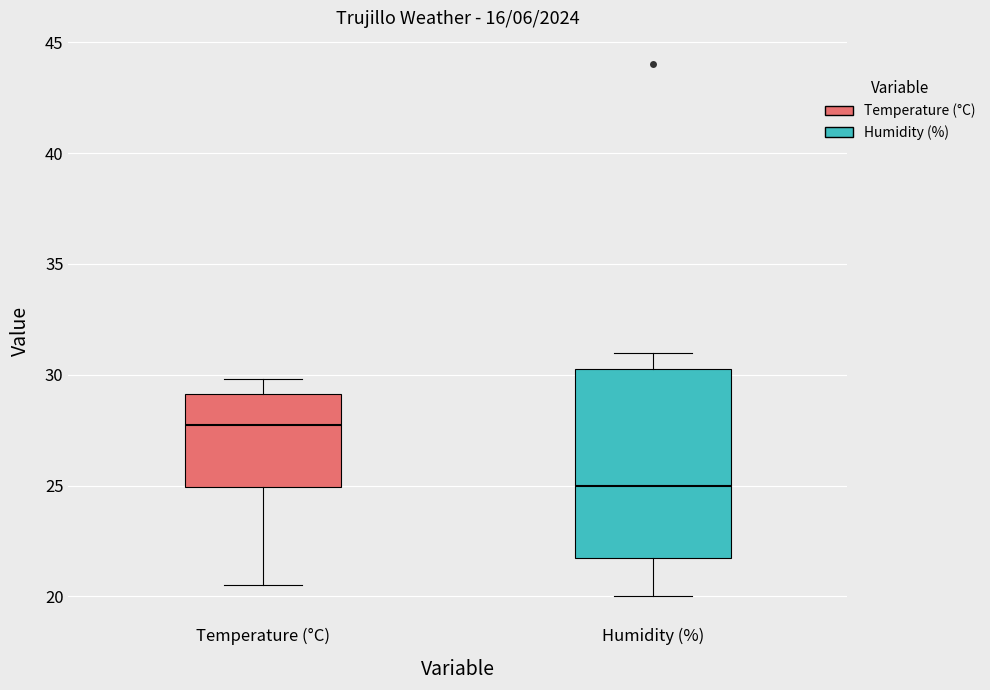

Reading left to right, transcribe this box plot: for each box, give where its median line is, the range the box spans, and where its two whiskers end, as read against the y-axis. The values are not printed on the chart, so give them approximately, as read against the axis.

Temperature (°C): median 28.0, box 25.0 to 29.0, whiskers 20.5 to 30.0
Humidity (%): median 25.0, box 22.0 to 30.5, whiskers 20.0 to 31.0